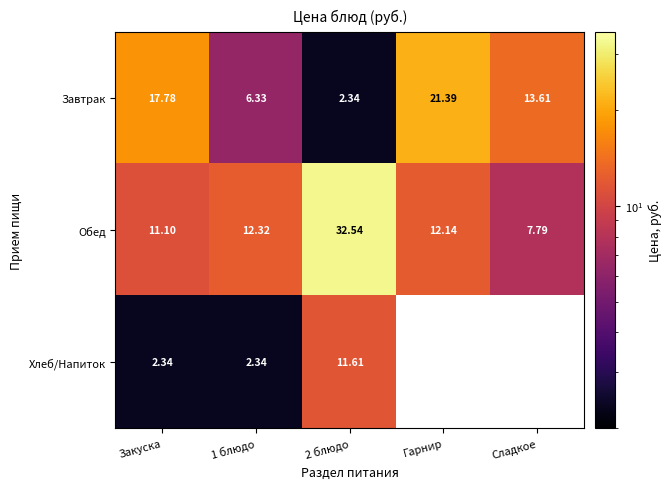

Which series changed the most between 1 блюдо and 2 блюдо?

Обед